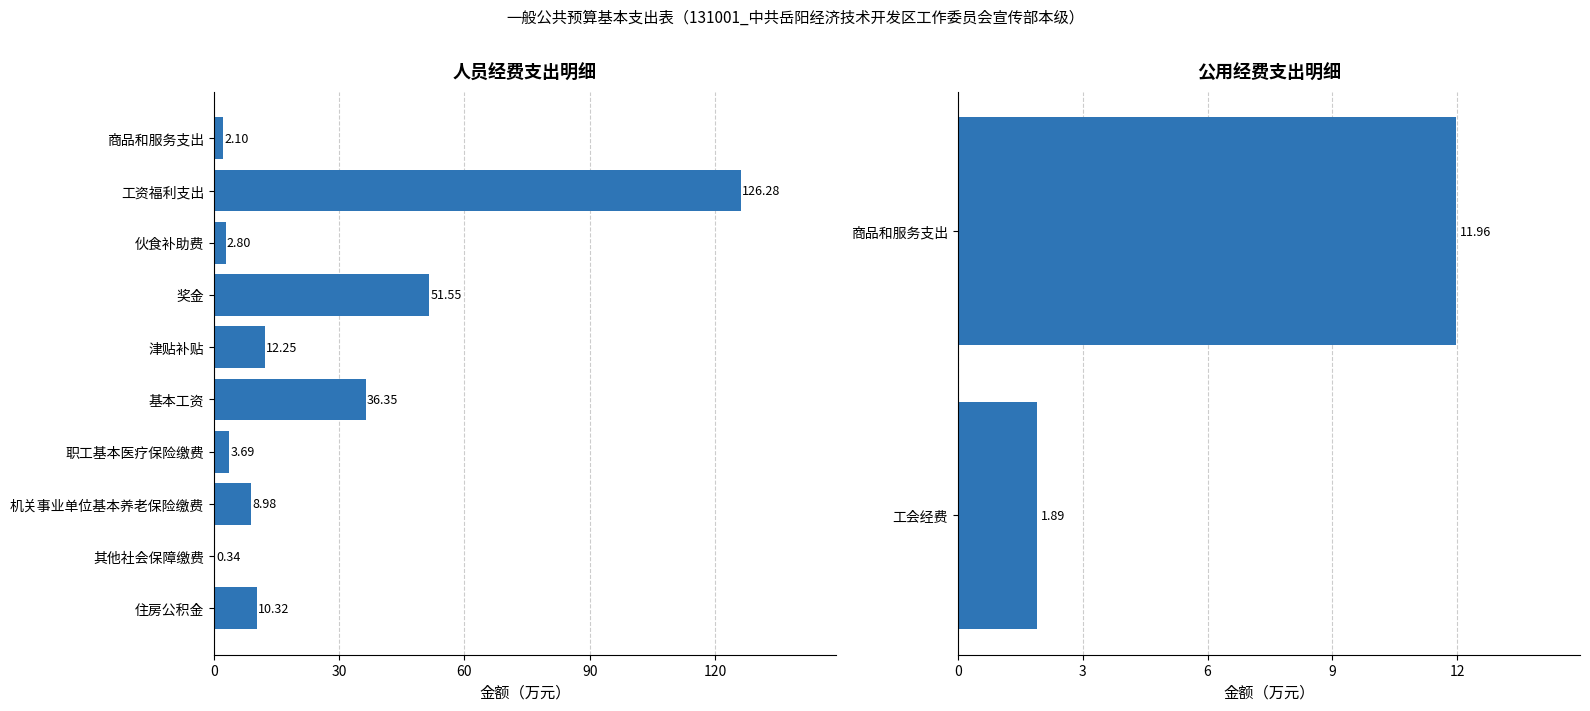

The value at 基本工资 is 36.4. True or false?

True